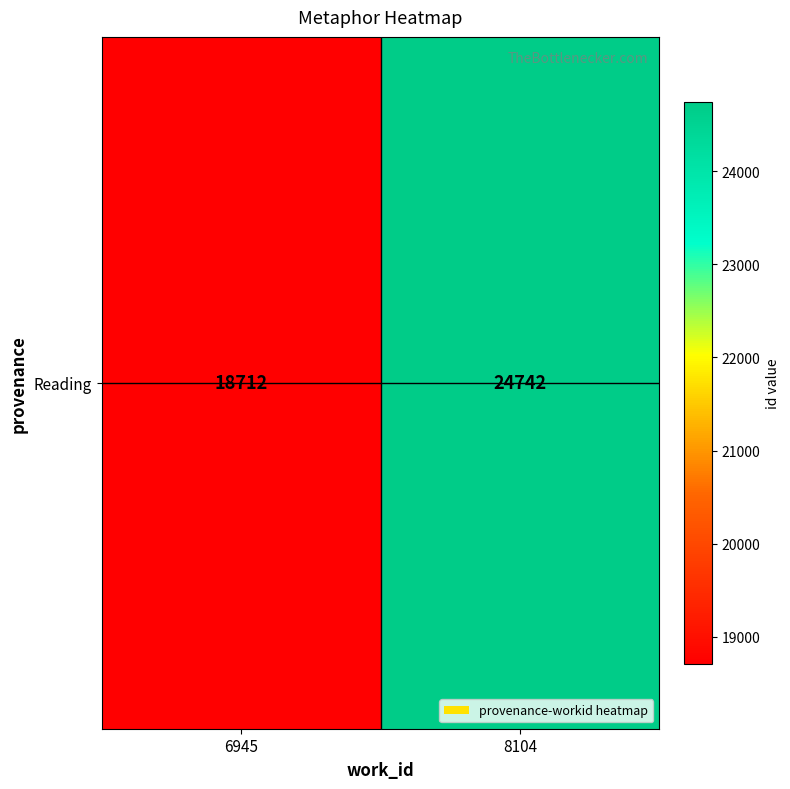

Reading left to right, what are all the values shown in this chart?

6945=18712	8104=24742